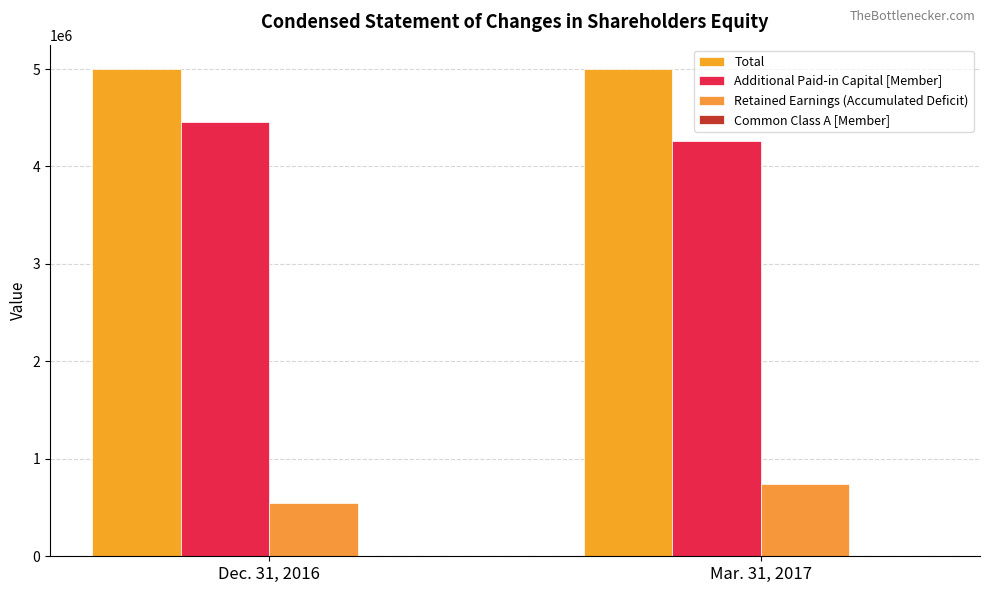

Count the number of categories in the chart.

2